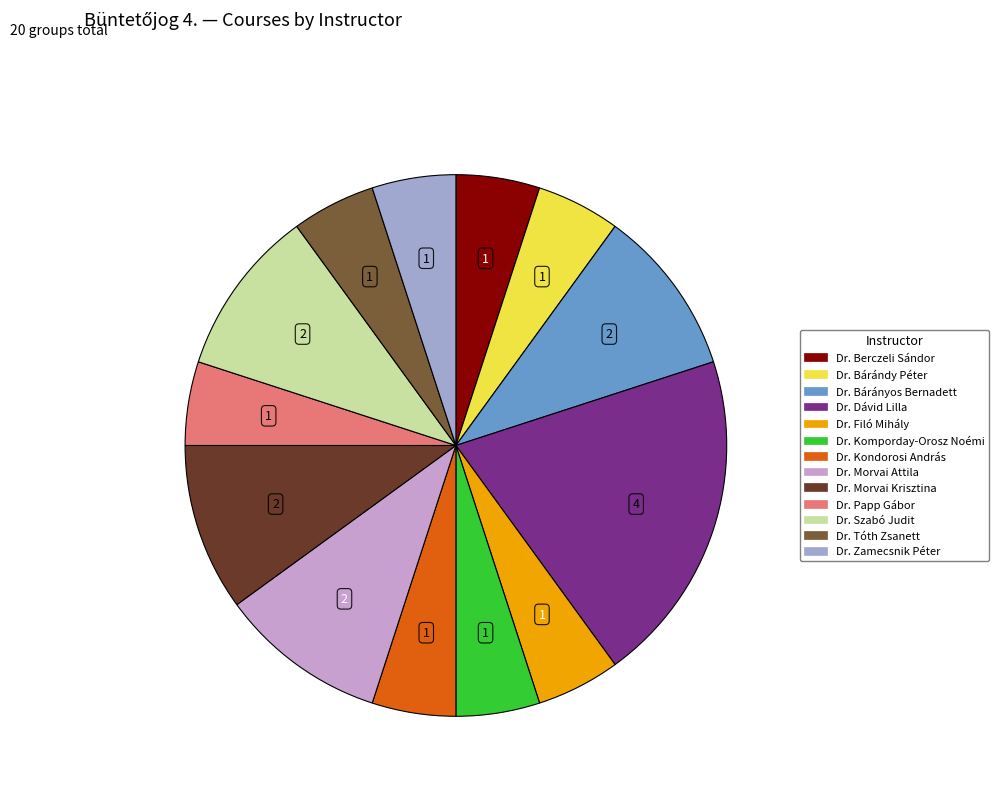

Between Dr. Szabó Judit and Dr. Berczeli Sándor, which is larger?

Dr. Szabó Judit